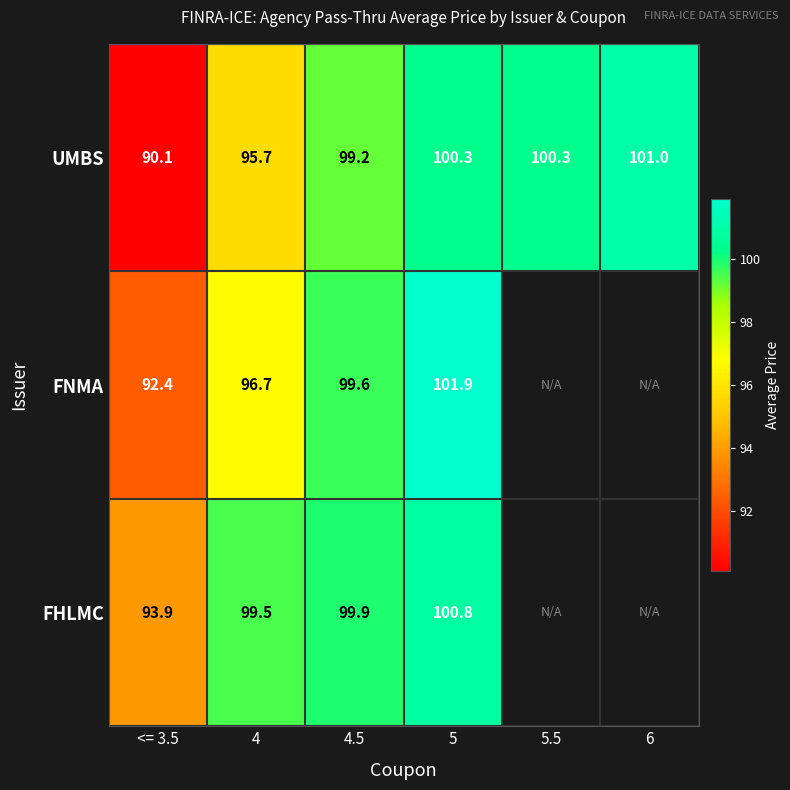

Is it true that UMBS equals 53.0 at 5?

False